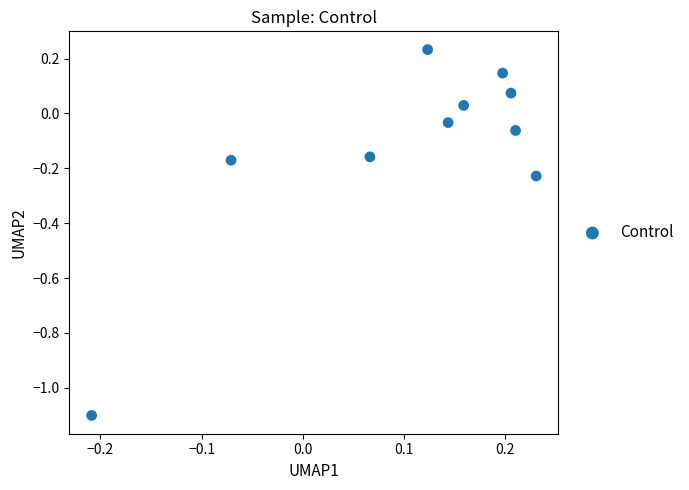

What is the range of X values (max minus min)?

0.4